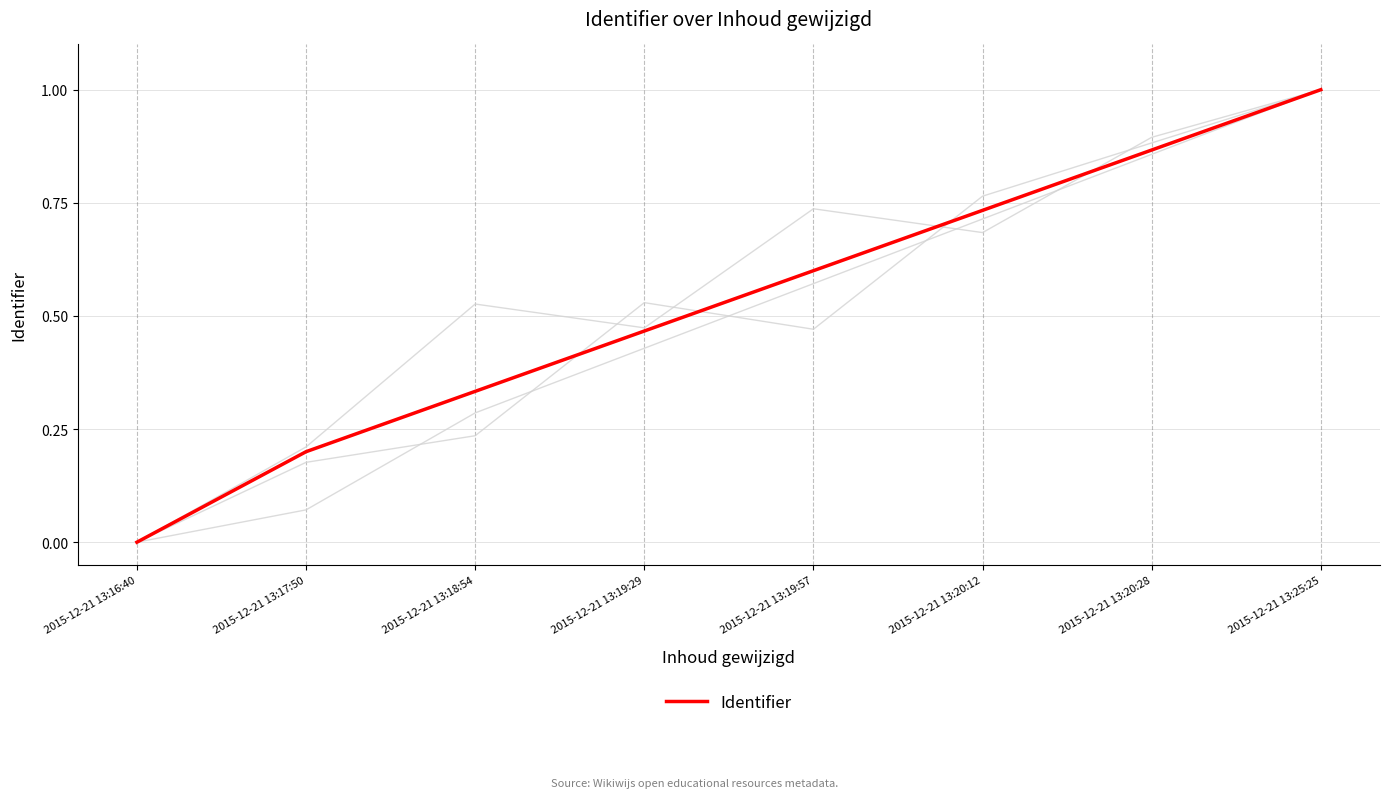

Reading left to right, what are all the values shown in this chart?

background_series_1: 2015-12-21 13:16:40=0.0	2015-12-21 13:17:50=0.1	2015-12-21 13:18:54=0.3	2015-12-21 13:19:29=0.4	2015-12-21 13:19:57=0.6	2015-12-21 13:20:12=0.7	2015-12-21 13:20:28=0.9	2015-12-21 13:25:25=1.0
background_series_2: 2015-12-21 13:16:40=0.0	2015-12-21 13:17:50=0.2	2015-12-21 13:18:54=0.2	2015-12-21 13:19:29=0.5	2015-12-21 13:19:57=0.5	2015-12-21 13:20:12=0.8	2015-12-21 13:20:28=0.9	2015-12-21 13:25:25=1.0
background_series_3: 2015-12-21 13:16:40=0.0	2015-12-21 13:17:50=0.2	2015-12-21 13:18:54=0.5	2015-12-21 13:19:29=0.5	2015-12-21 13:19:57=0.7	2015-12-21 13:20:12=0.7	2015-12-21 13:20:28=0.9	2015-12-21 13:25:25=1.0
Identifier: 2015-12-21 13:16:40=0.0	2015-12-21 13:17:50=0.2	2015-12-21 13:18:54=0.3	2015-12-21 13:19:29=0.5	2015-12-21 13:19:57=0.6	2015-12-21 13:20:12=0.7	2015-12-21 13:20:28=0.9	2015-12-21 13:25:25=1.0